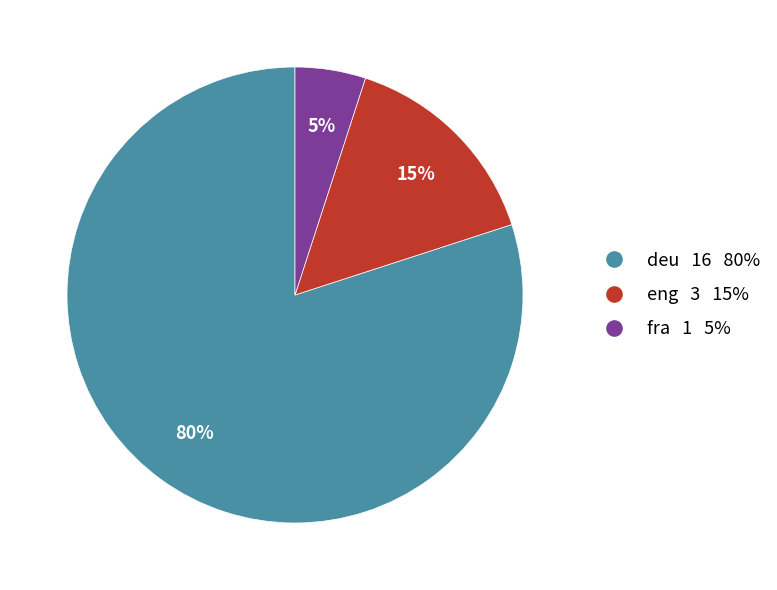

What percentage is the fra slice, to the nearest percent?

5%